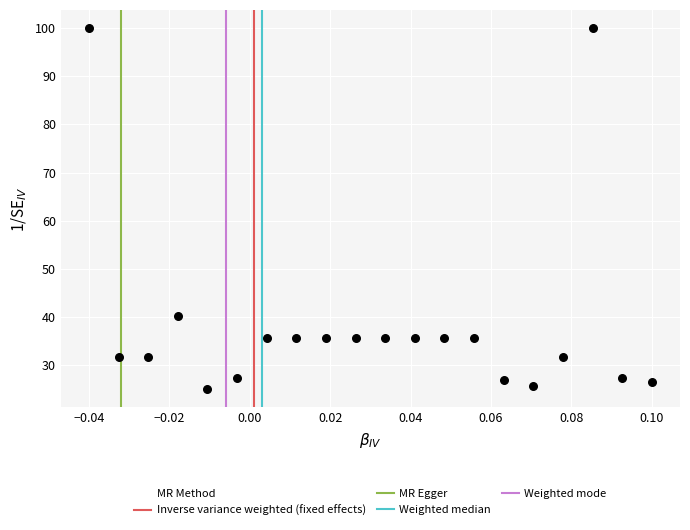

What Y value in the scatter plot is closest to 62?

40.2